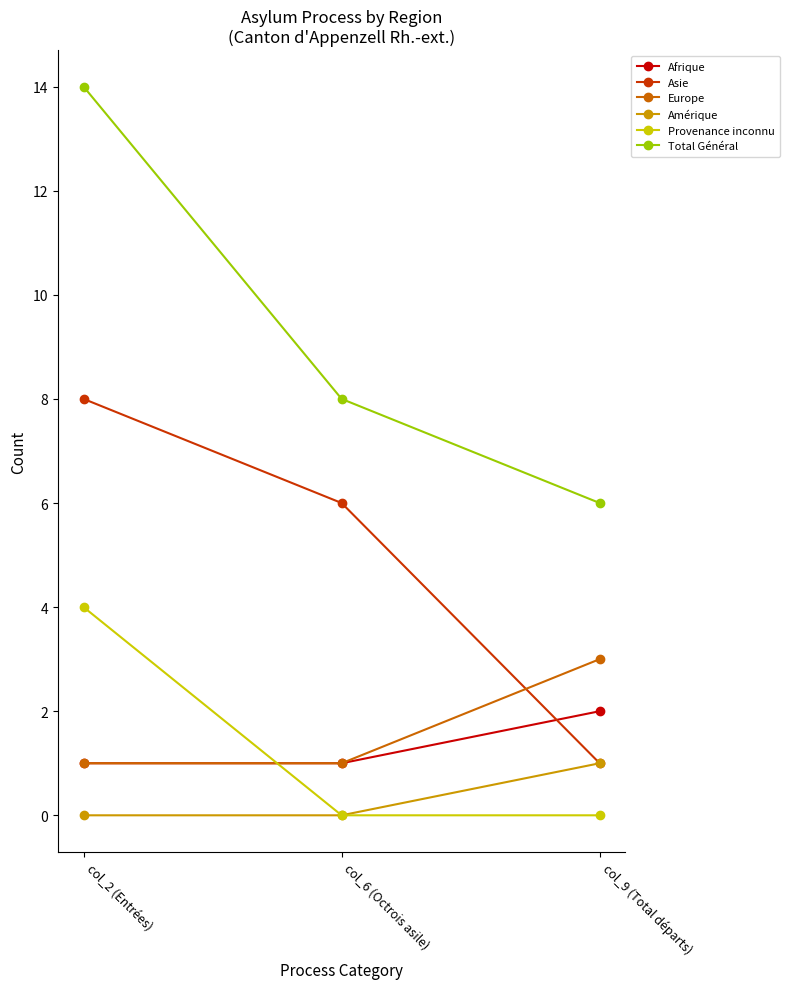

Reading right to left, extract all data points from this chart.

Afrique: 2	1	1
Asie: 1	6	8
Europe: 3	1	1
Amérique: 1	0	0
Provenance inconnu: 0	0	4
Total Général: 6	8	14